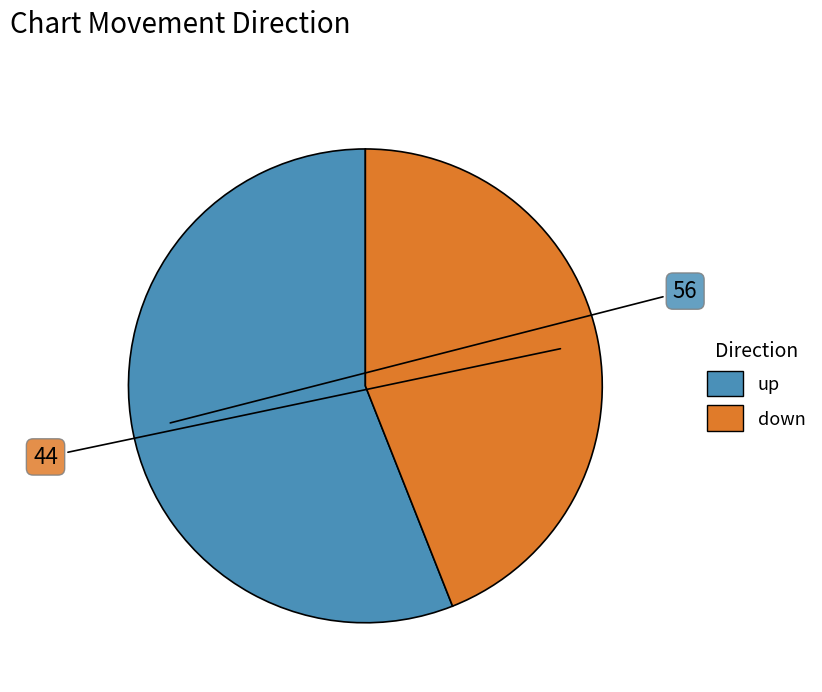

True or false: up accounts for 56% of the total.

True